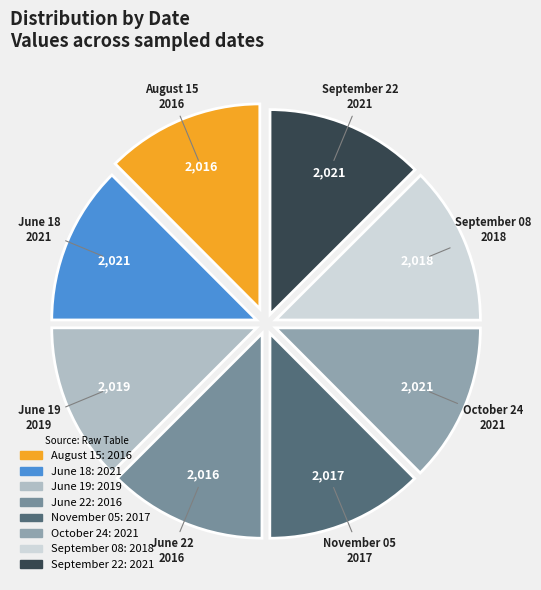

Approximately how many times larger is the value at November 05 compared to August 15?

1.0